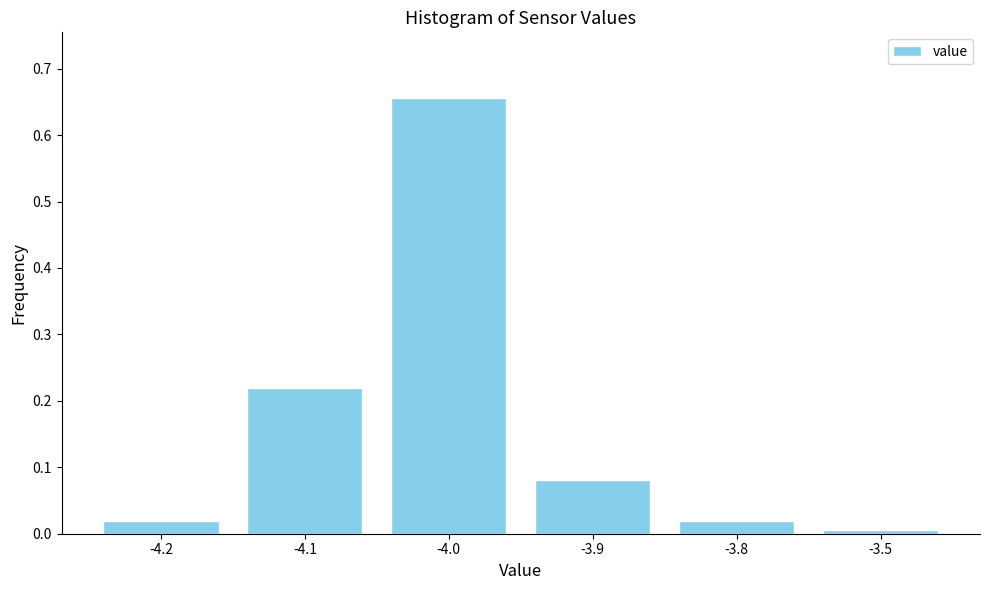

True or false: the data shows 0.0 at -3.8.

True